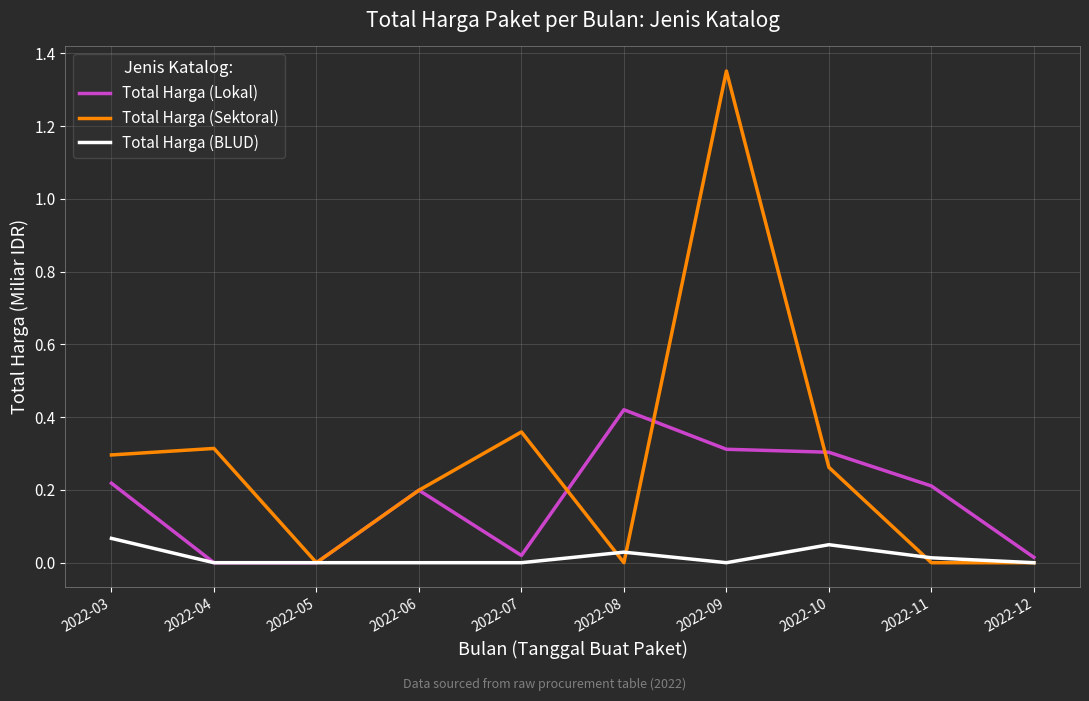

Between 2022-07 and 2022-09, which series saw the biggest shift?

Total Harga (Sektoral)